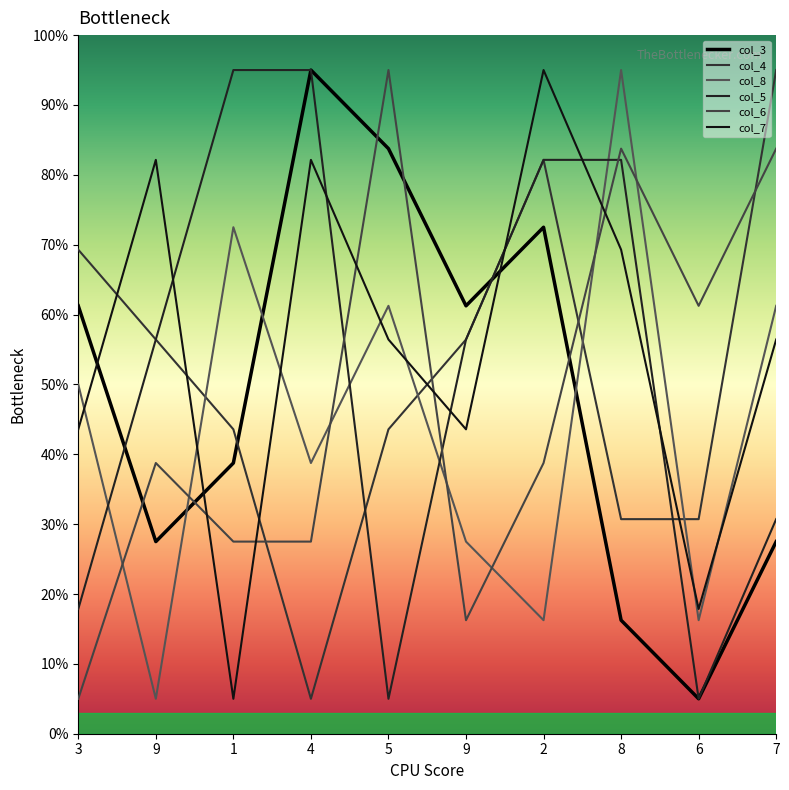

At which category does the chart reach its minimum across all series?

6